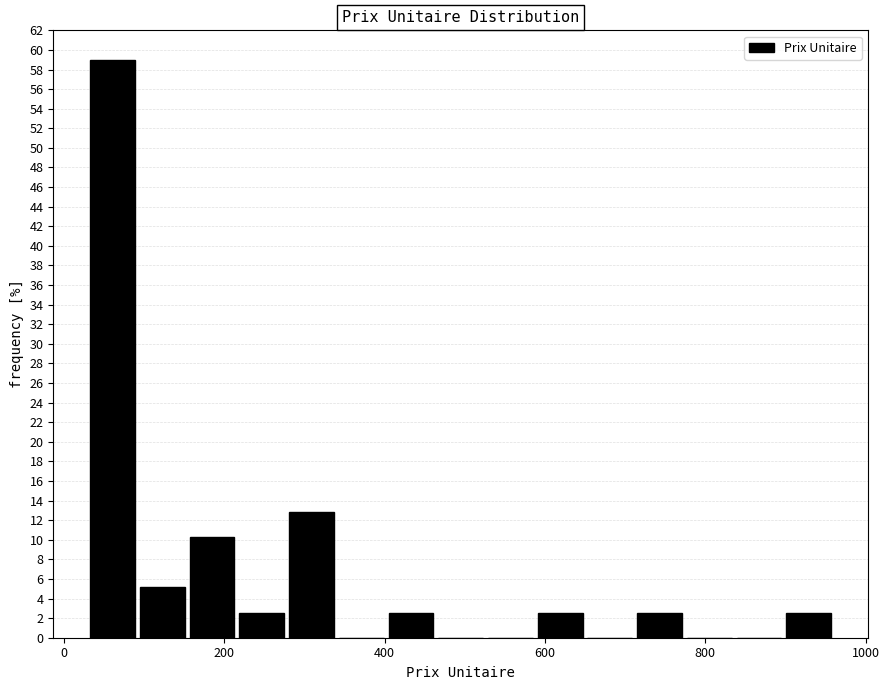

Around what value on the x-axis is the tallest bar? Give the approximate position of its centre, as read against the axis.

60